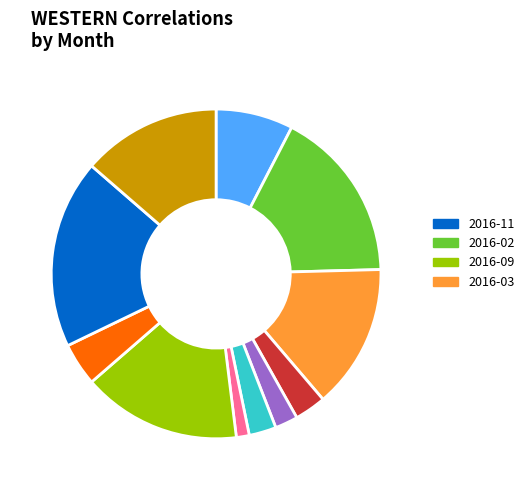

Is there any slice that represents more than half of the pie?

No